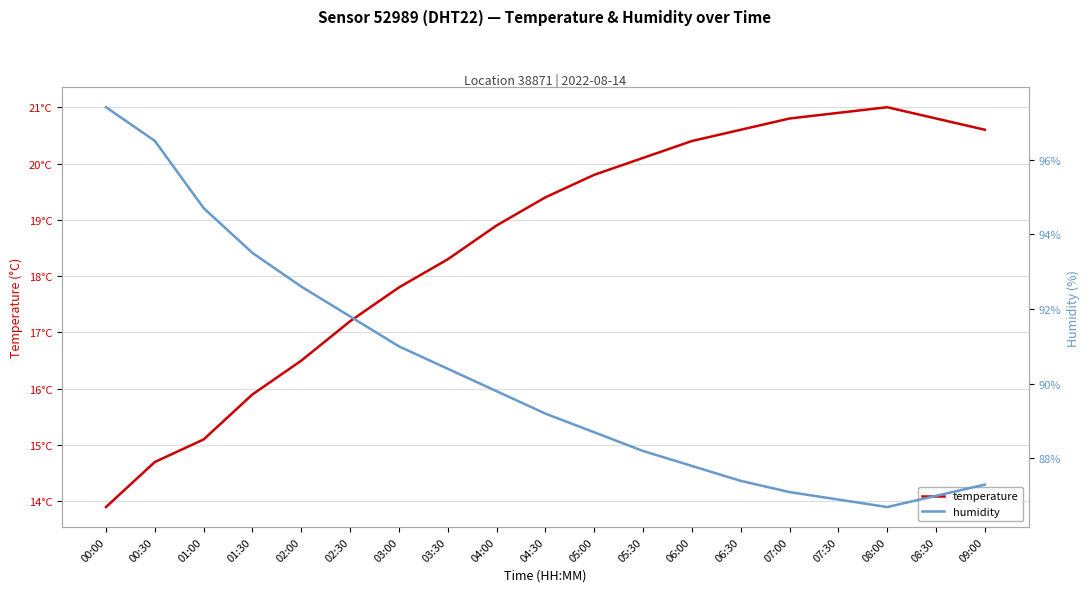

Rank the series by their maximum value, from lowest to highest.

temperature, humidity